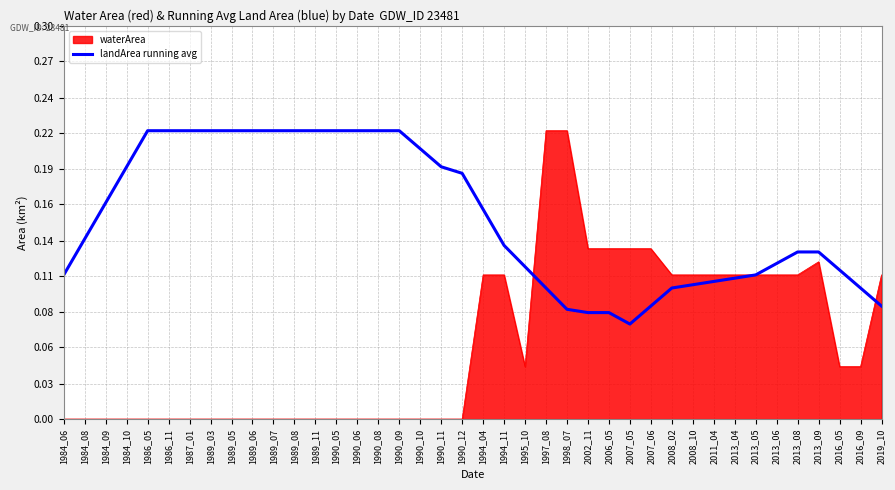

Is this an area chart (filled region under the line)?

Yes